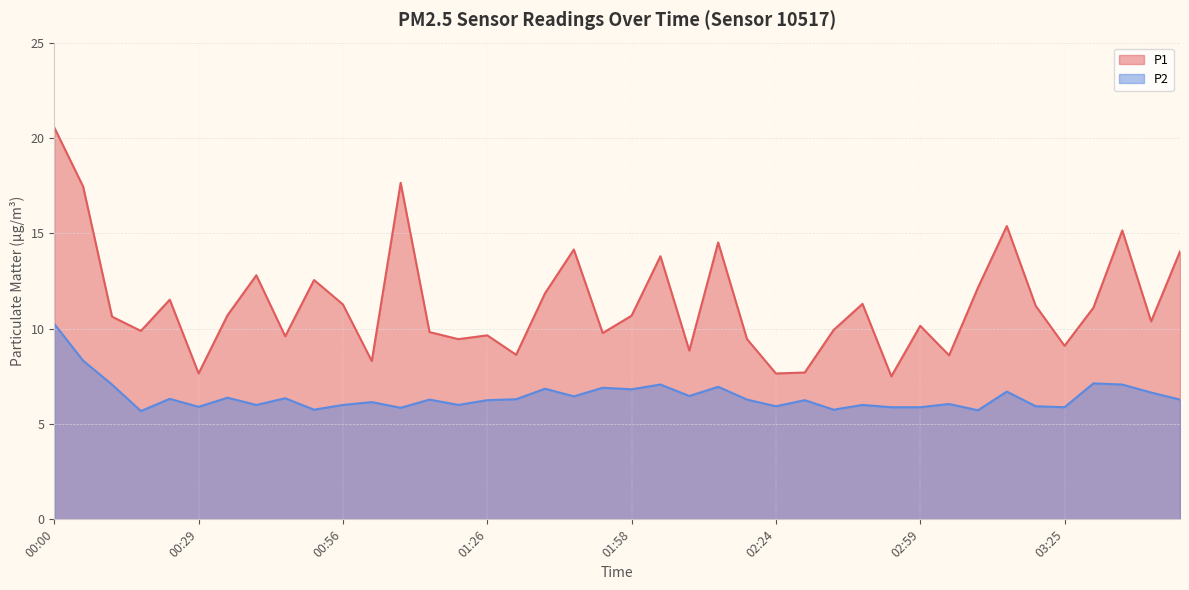

At 02:24, list the series in order from smallest to largest.

P2, P1